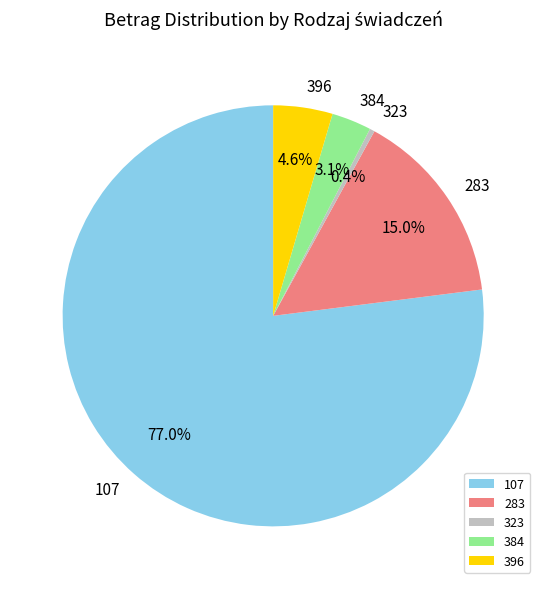

Which category has the smallest portion of the pie?

323